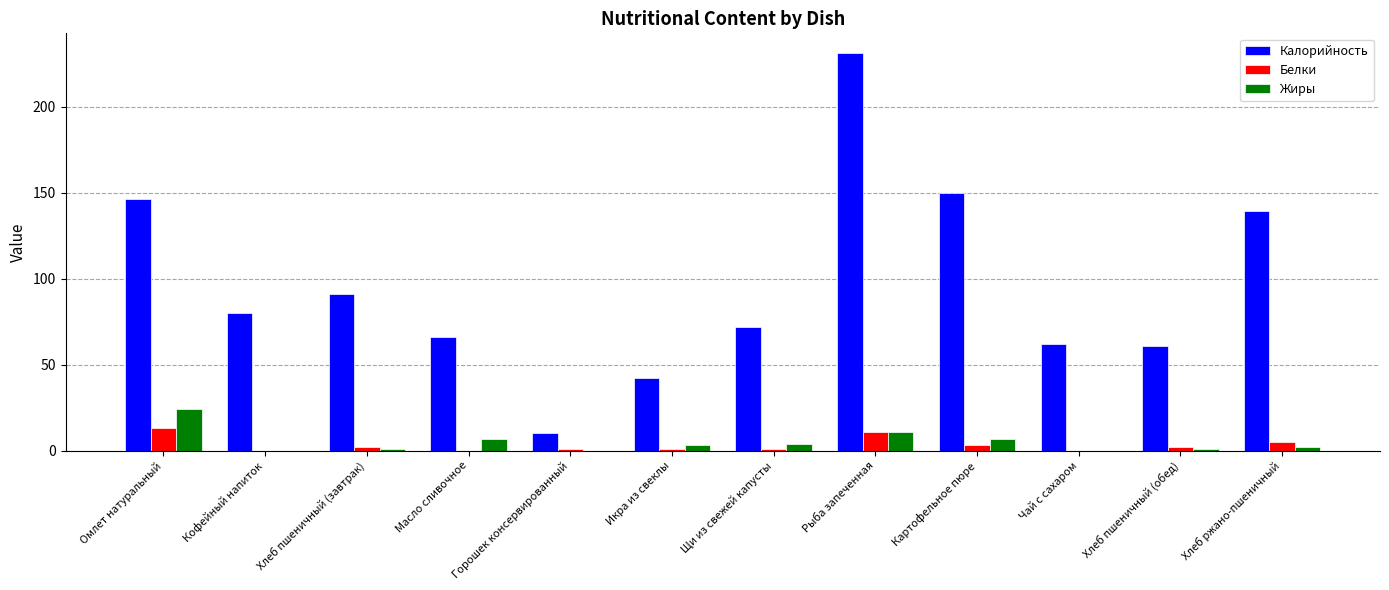

What is the spread (max minus min) of values at Омлет натуральный?

133